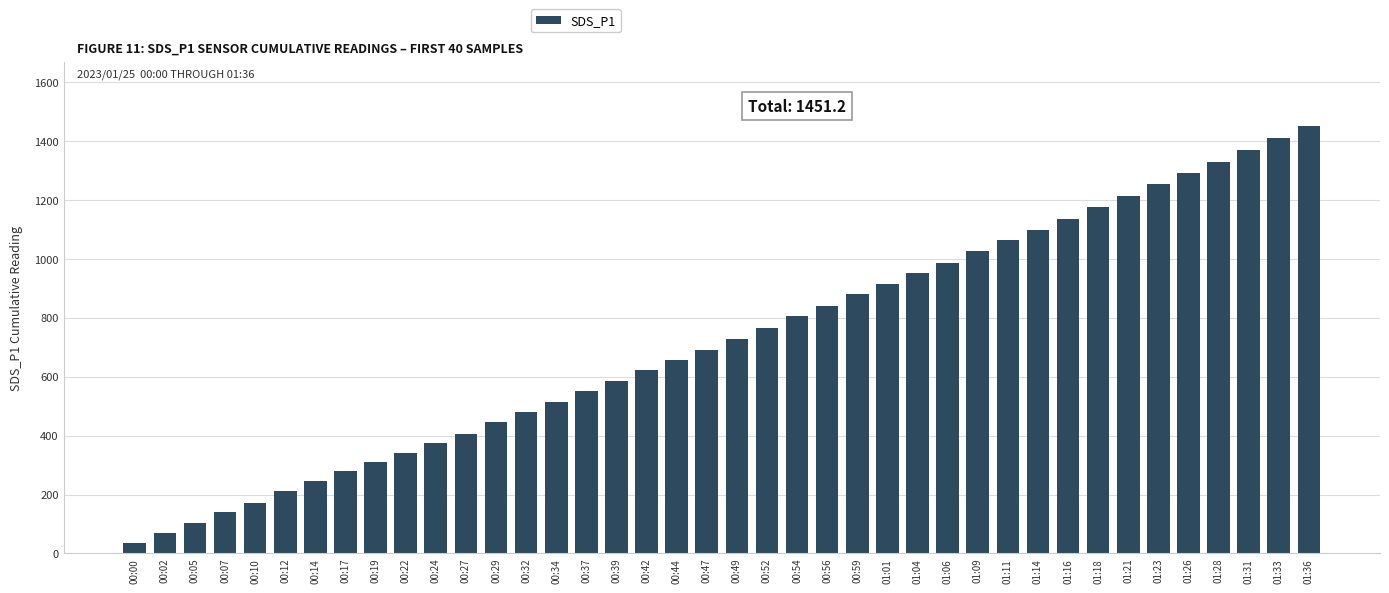

What is the difference between the values at 00:54 and 01:31?

565.0